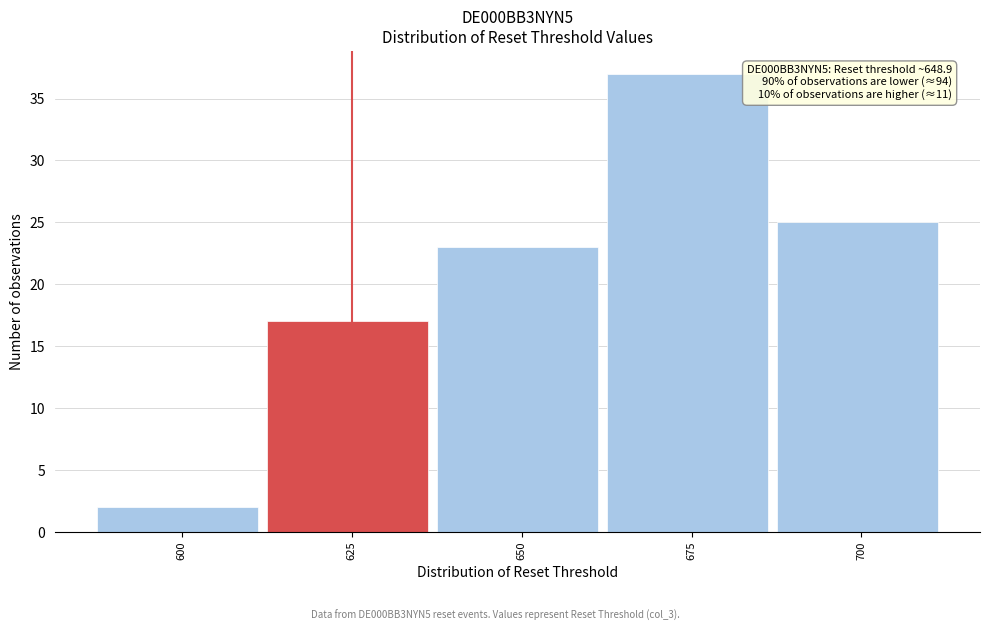

Reading left to right, list all the values displayed in this chart.

2	17	23	37	25